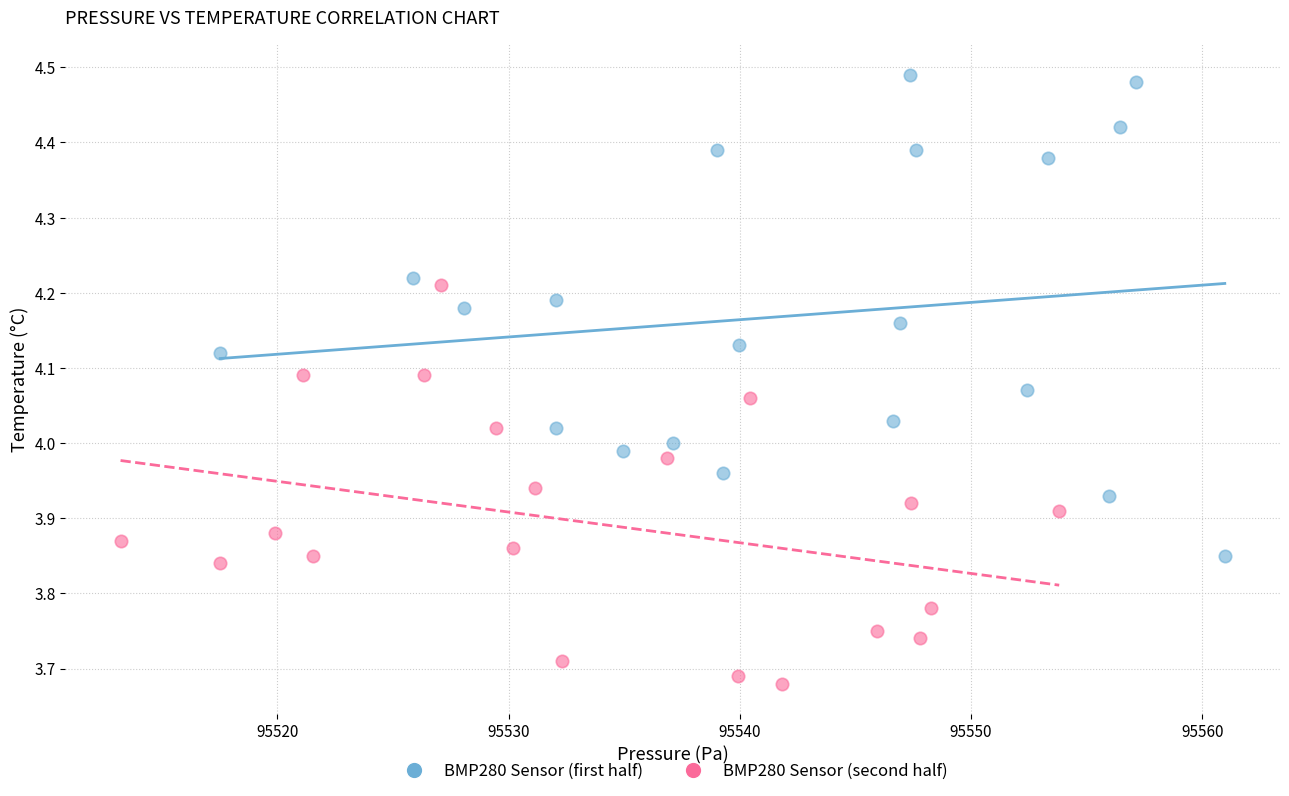

Which series contains the highest Y value?

BMP280 Sensor (first half)